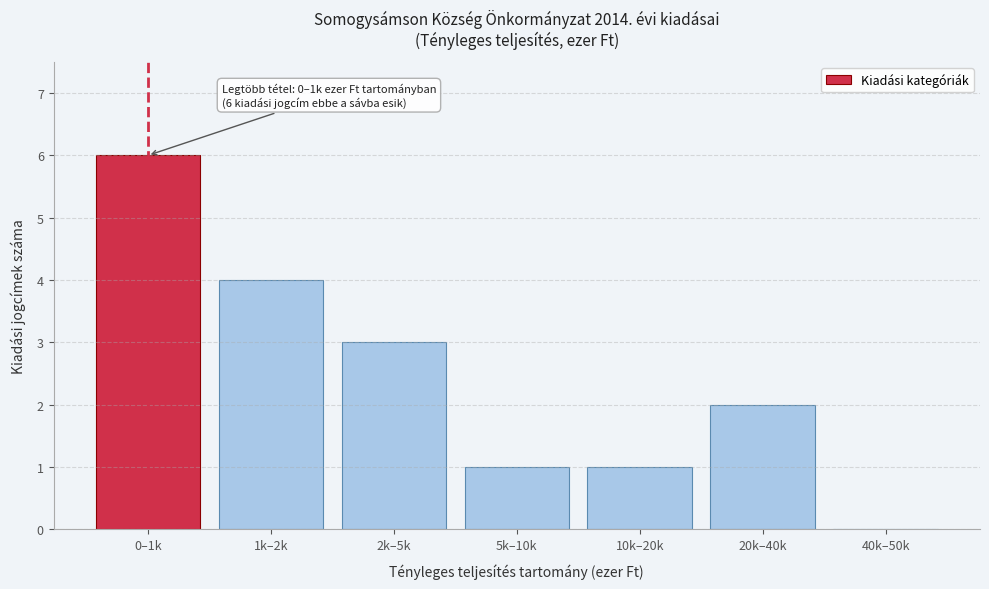

Reading right to left, what are all the values shown in this chart?

40k–50k=0	20k–40k=2	10k–20k=1	5k–10k=1	2k–5k=3	1k–2k=4	0–1k=6